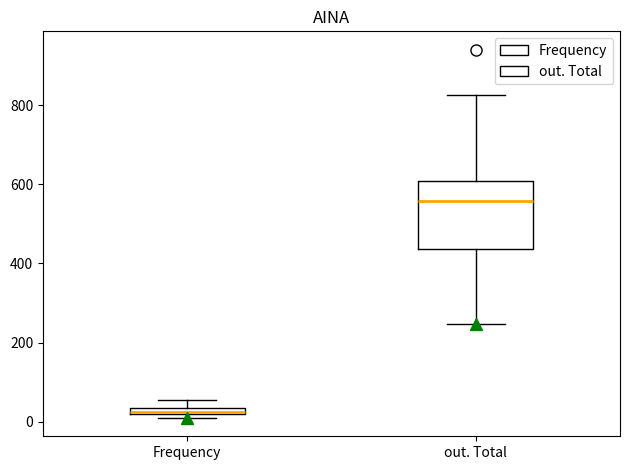

Comparing the boxes themselves (not the whiskers), which one is the tallest?

out. Total